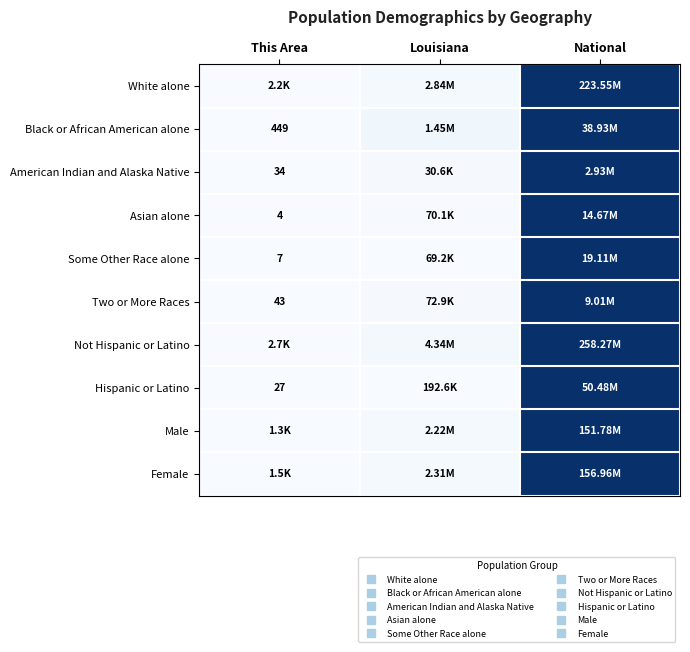

Is it true that Two or More Races equals 0.0 at This Area?

False